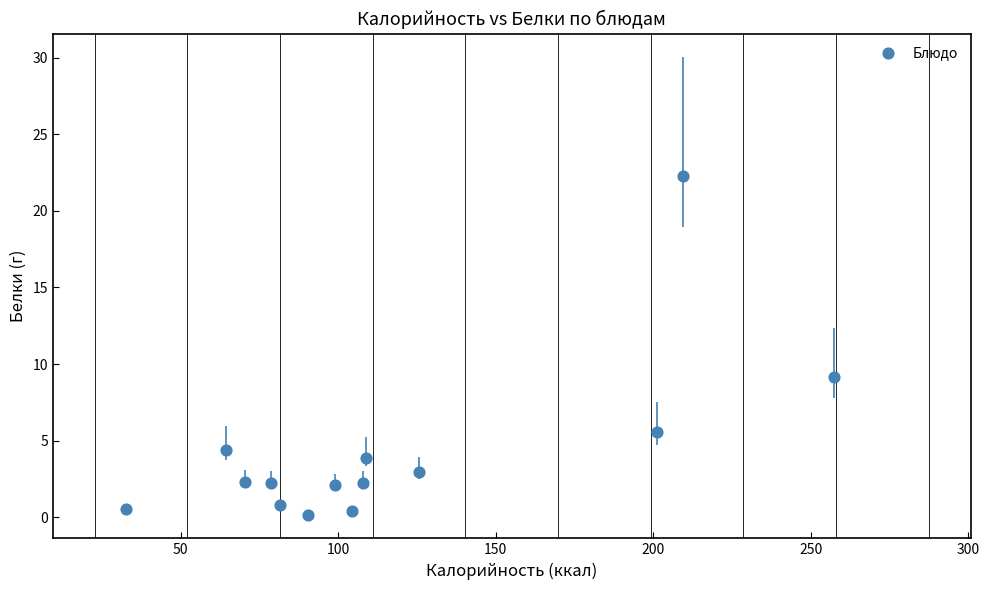

What is the range of Y values (max minus min)?

22.1